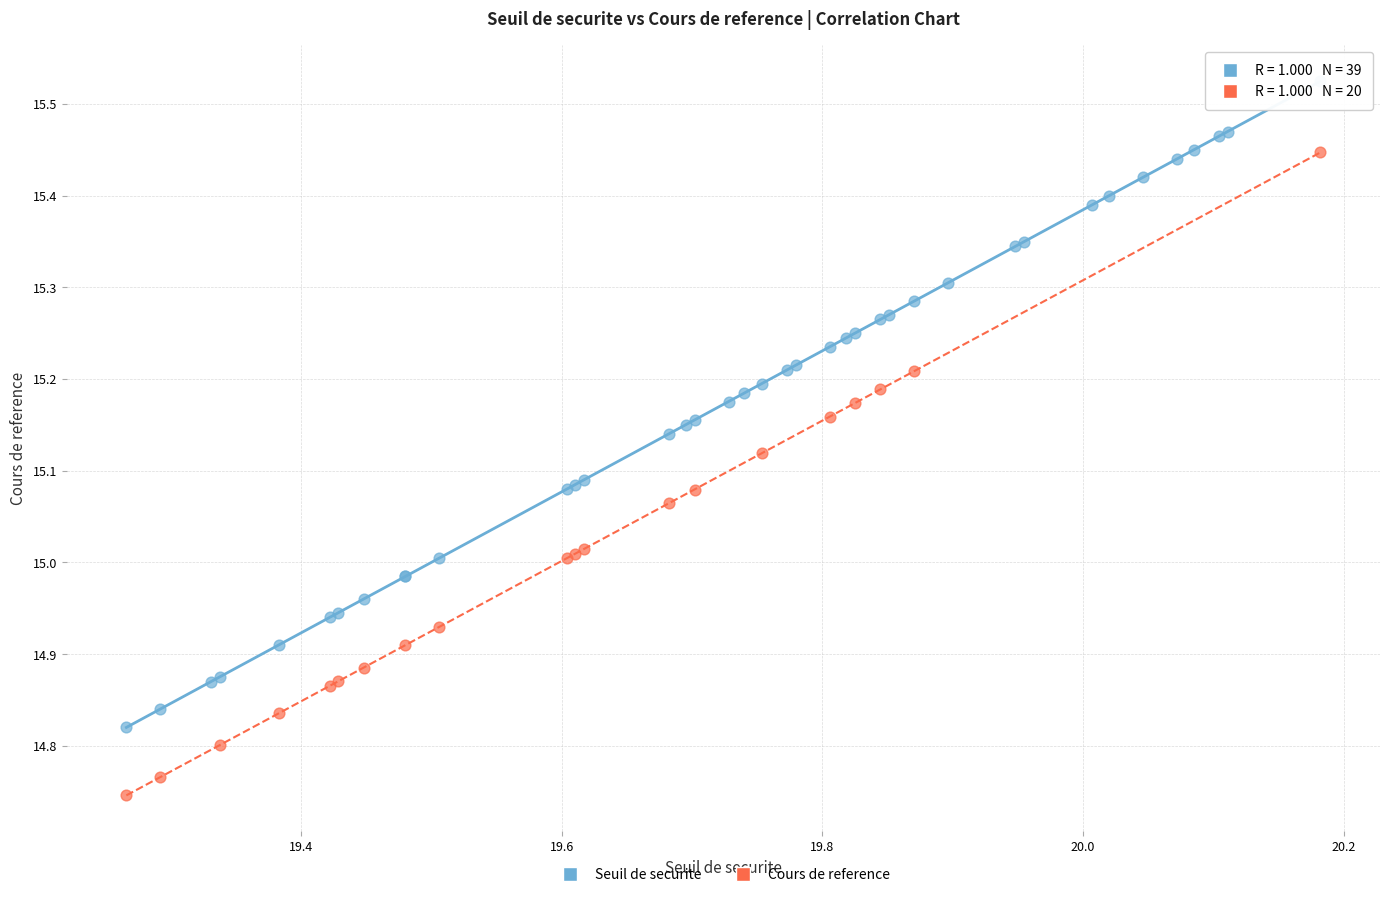

Which series has the widest spread of Y values?

Seuil de securite